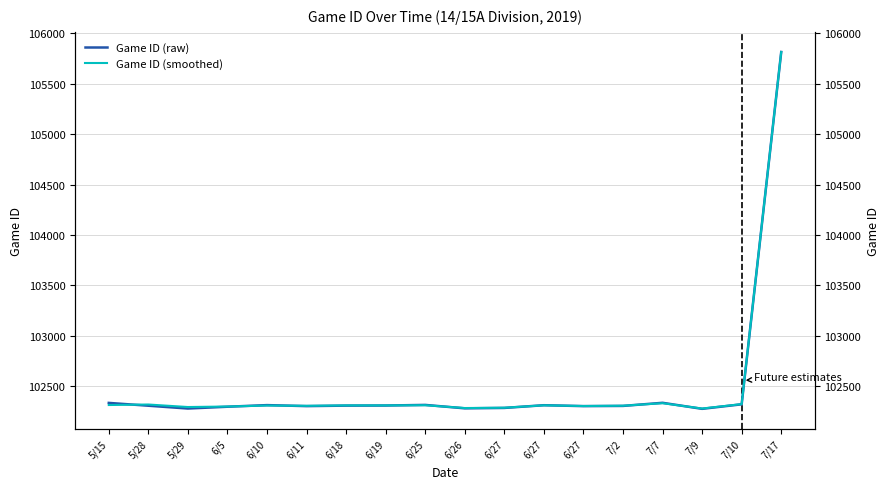

Which has a higher value, 7/7 or 7/17?

7/17